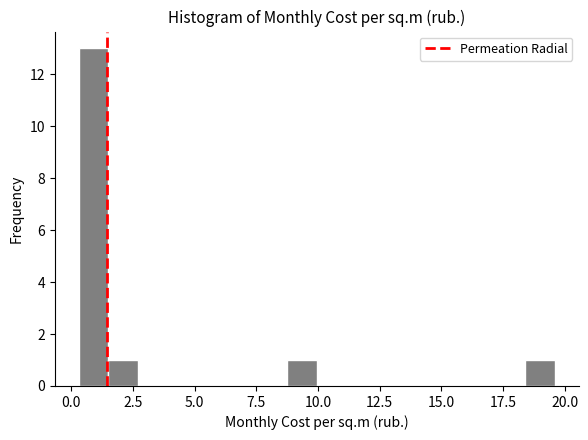

Around what value on the x-axis is the tallest bar? Give the approximate position of its centre, as read against the axis.

1.0